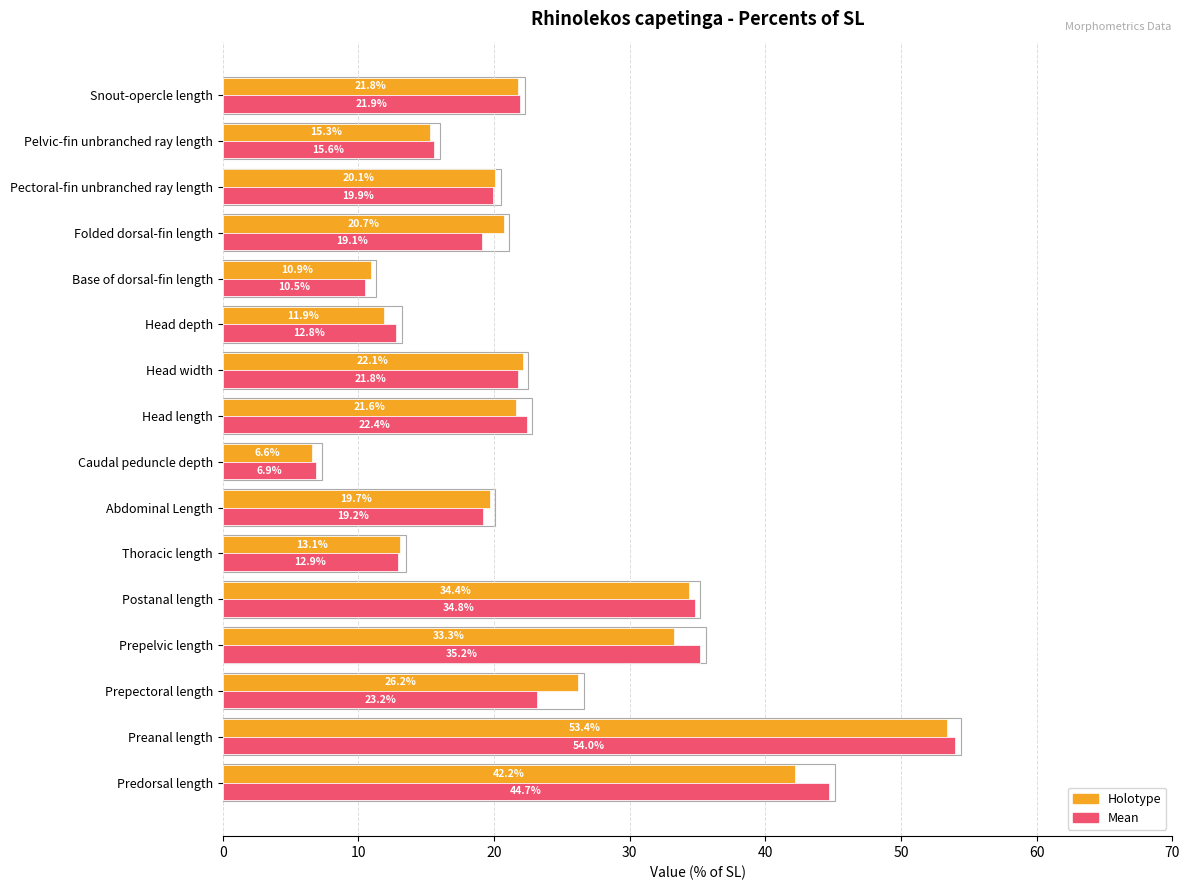

Which category has the highest value in the Mean series?

Preanal length